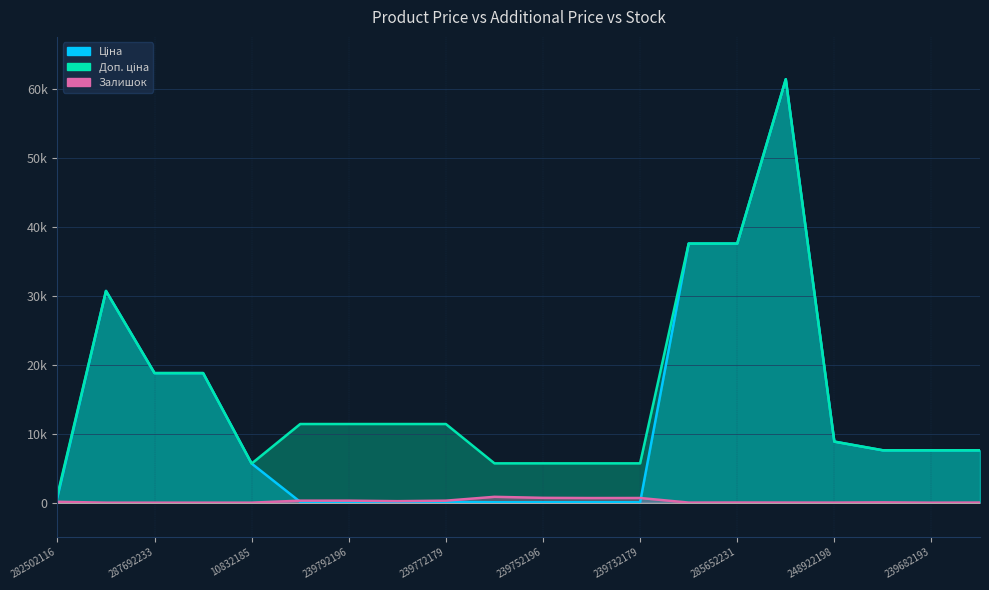

How many lines are shown in the chart?

3